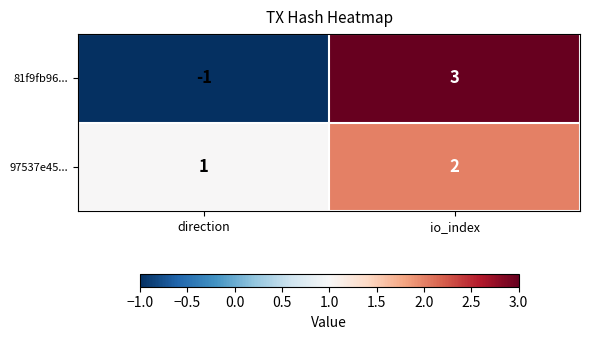

Reading right to left, transcribe all the data shown in this chart.

81f9fb96...: 3	-1
97537e45...: 2	1